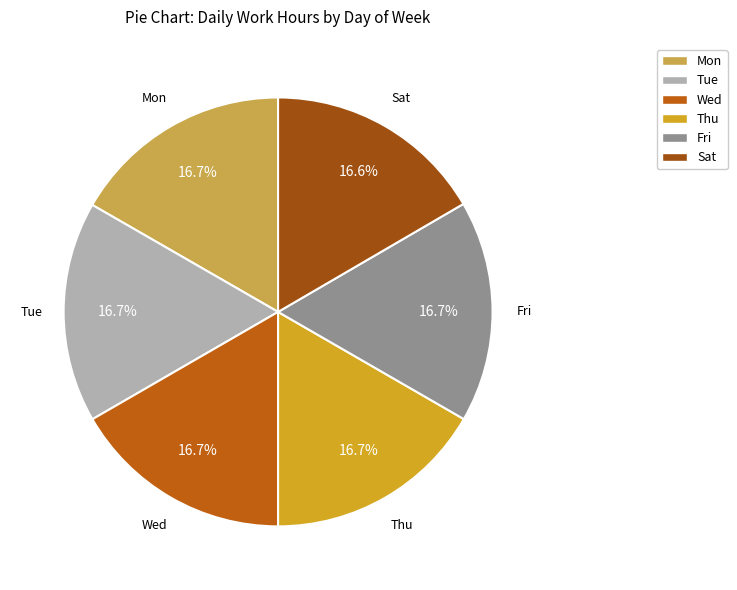

What percentage is NOT represented by Wed?

83.3%